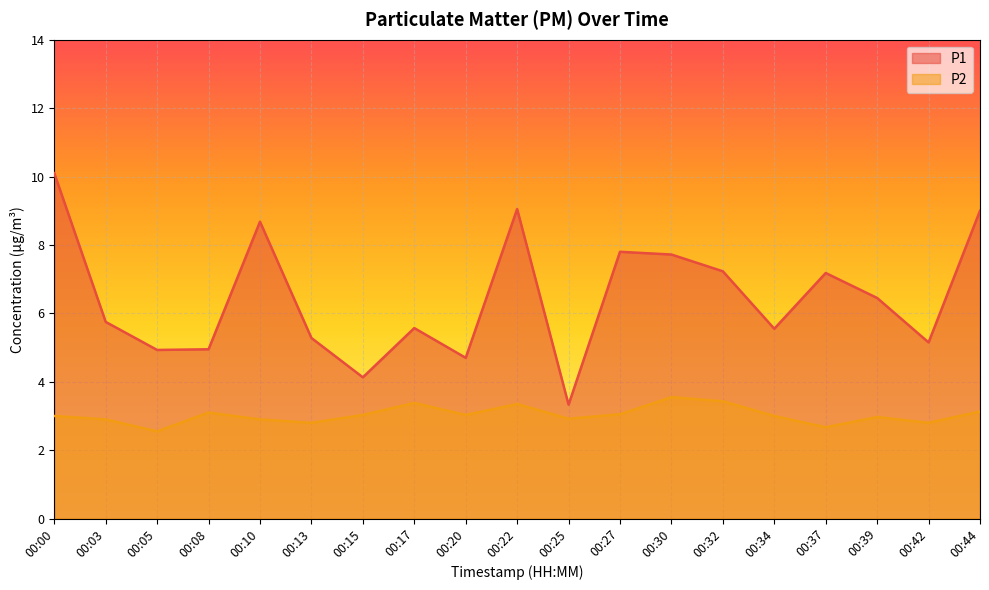

Between 00:00 and 00:15, which is larger?

00:00